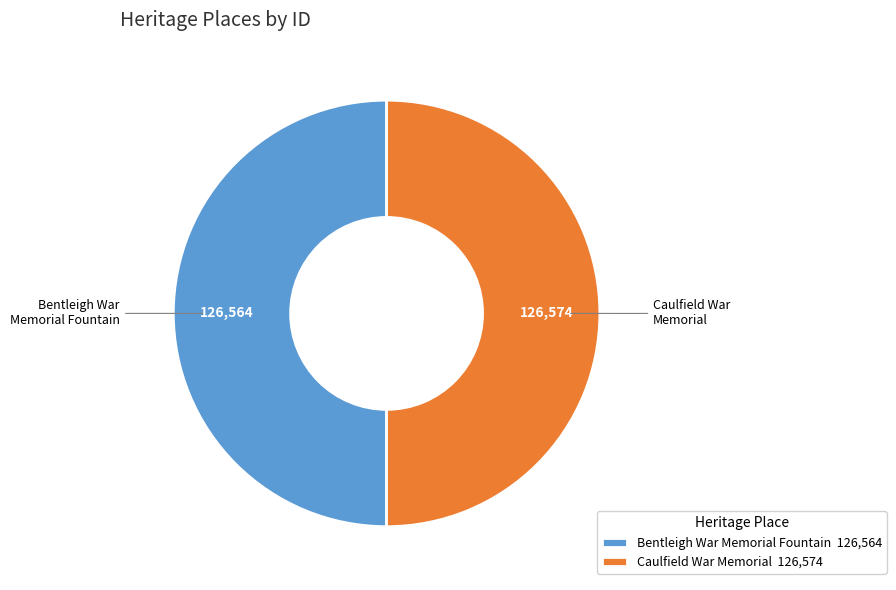

Count the number of slices in the pie.

2